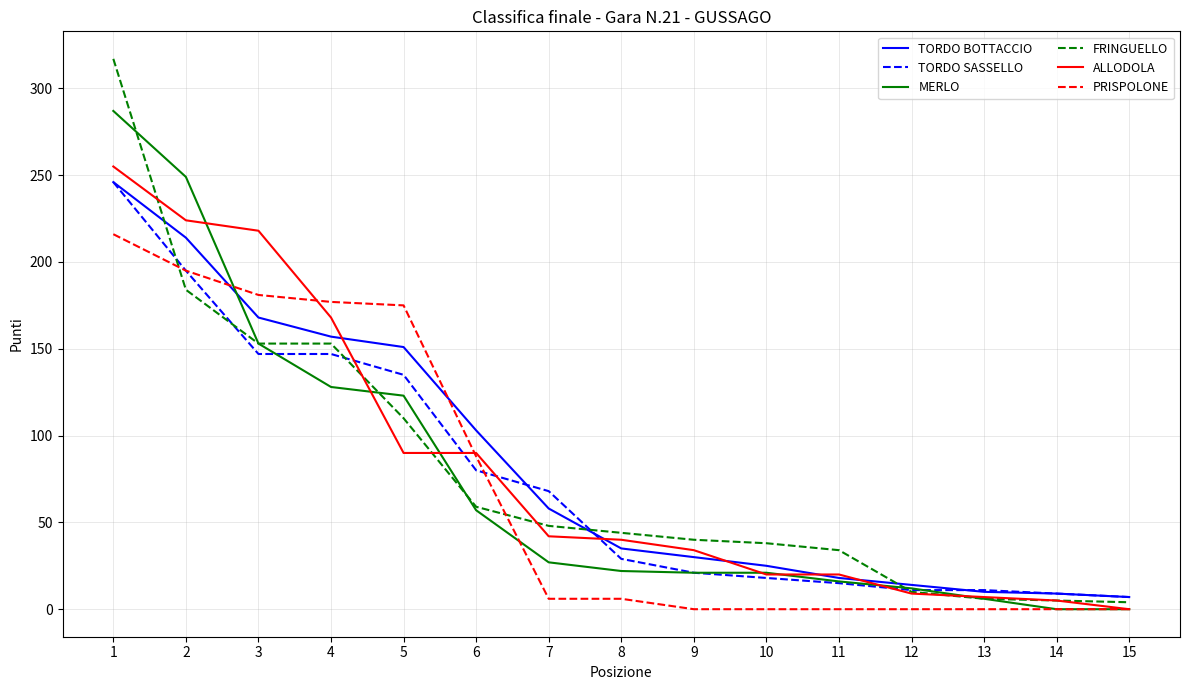

What is the greatest value displayed?

317